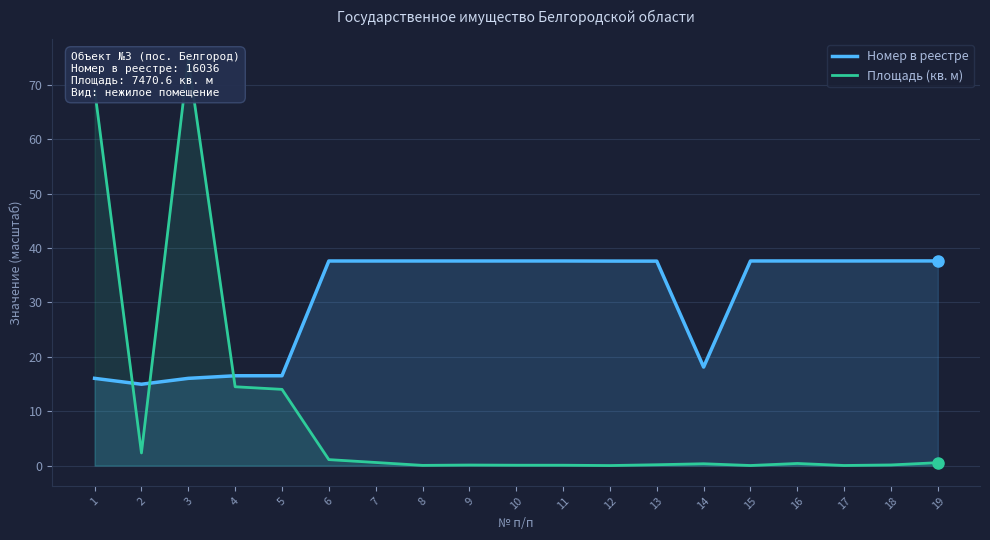

Which label corresponds to the largest value in the chart?

3